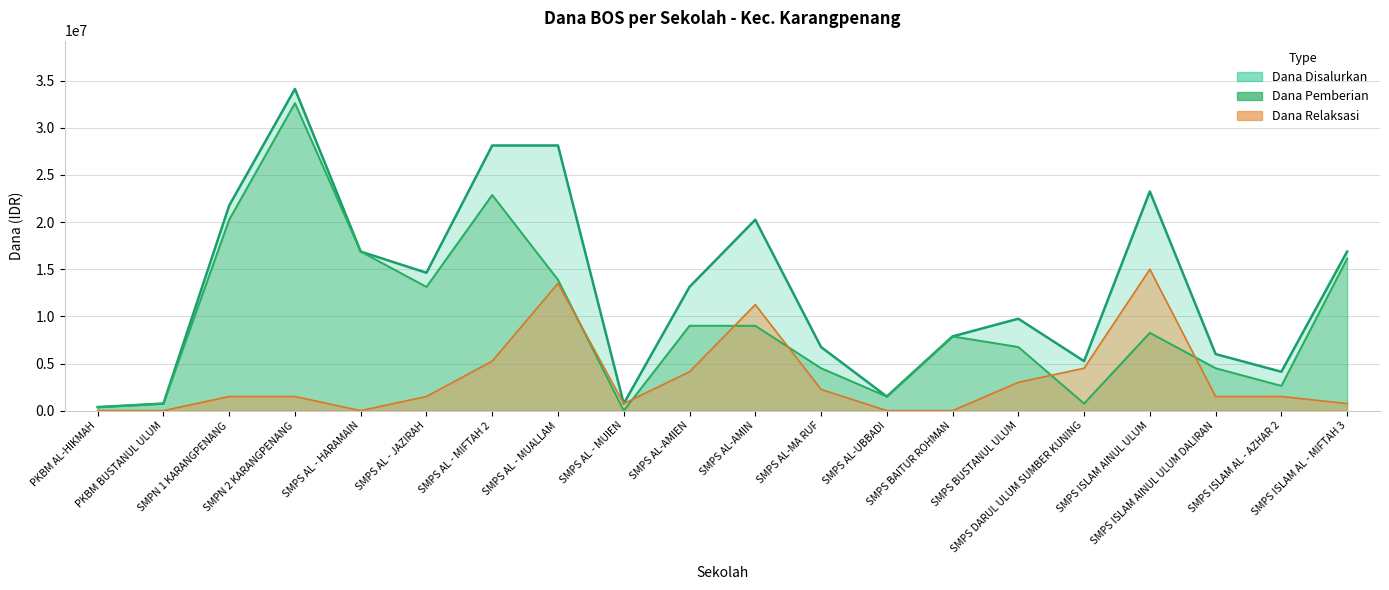

Reading right to left, list all the values displayed in this chart.

Dana Disalurkan: 16875000	4125000	6000000	23250000	5250000	9750000	7875000	1500000	6750000	20250000	13125000	750000	28125000	28125000	14625000	16875000	34125000	21750000	750000	375000
Dana Pemberian: 16125000	2625000	4500000	8250000	750000	6750000	7875000	1500000	4500000	9000000	9000000	0	13875000	22875000	13125000	16875000	32625000	20250000	750000	375000
Dana Relaksasi: 750000	1500000	1500000	15000000	4500000	3000000	0	0	2250000	11250000	4125000	750000	13500000	5250000	1500000	0	1500000	1500000	0	0